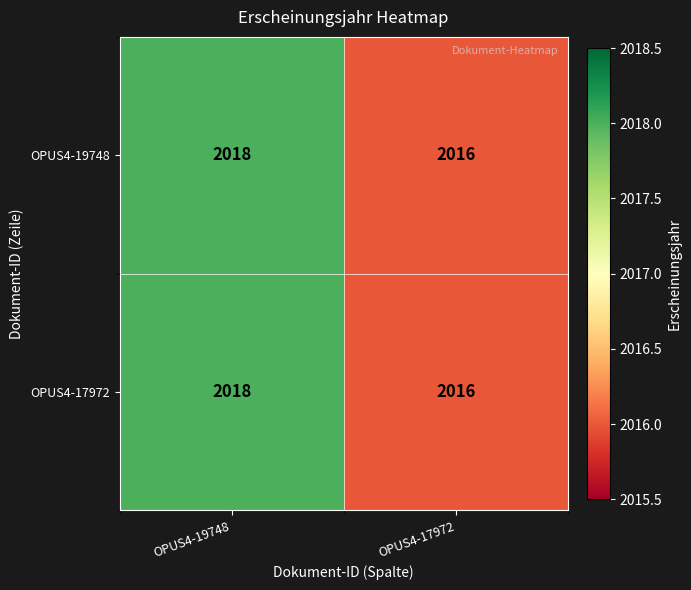

At which category is the sum across all series the highest?

OPUS4-19748